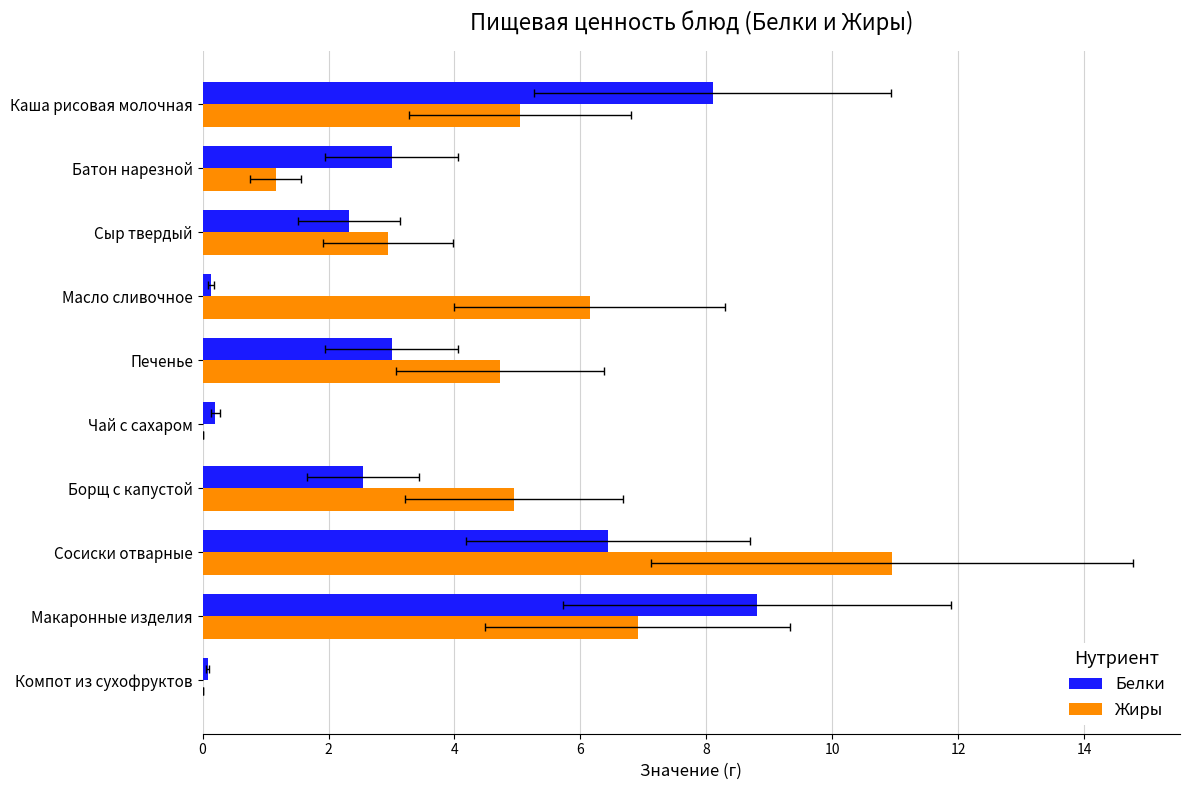

Rank the series by their average value, from lowest to highest.

Белки, Жиры